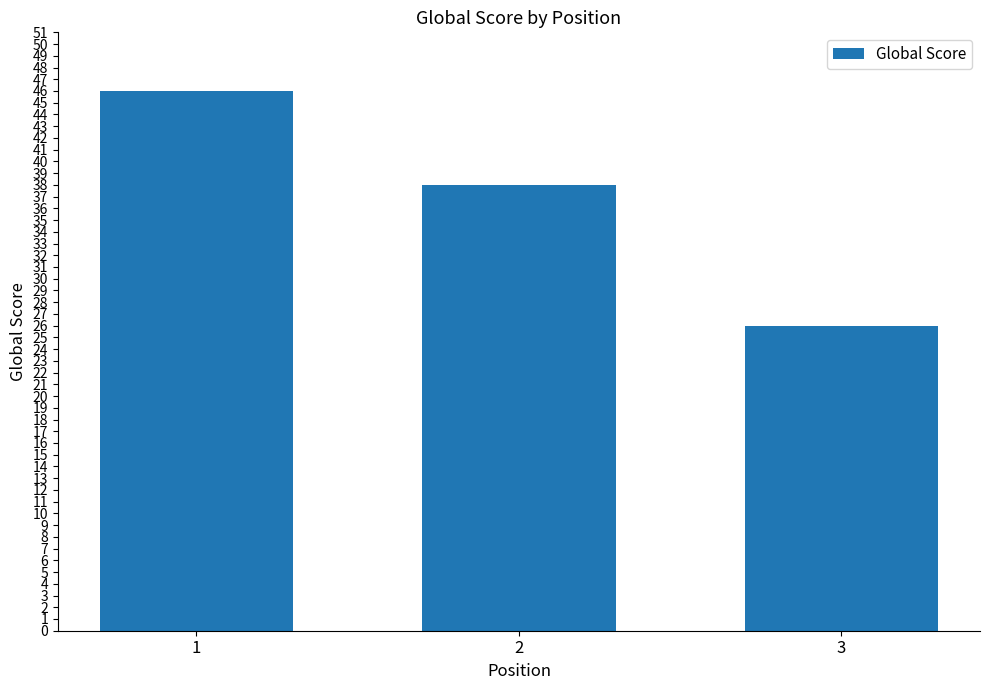

What is the value of the 1st bar from the left?

46